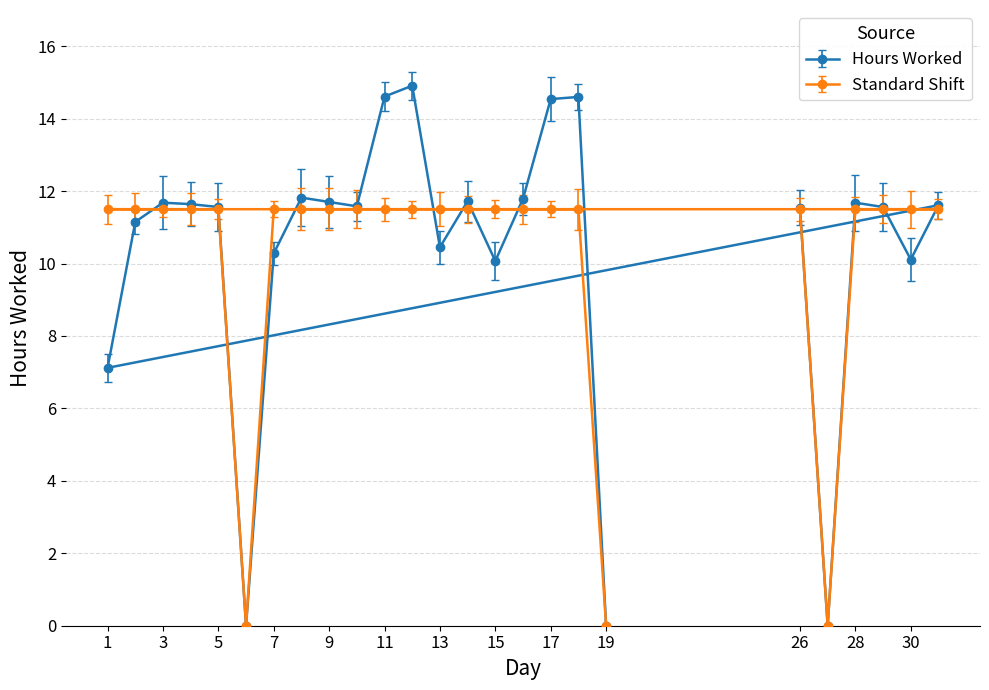

What is the greatest value displayed?

14.9